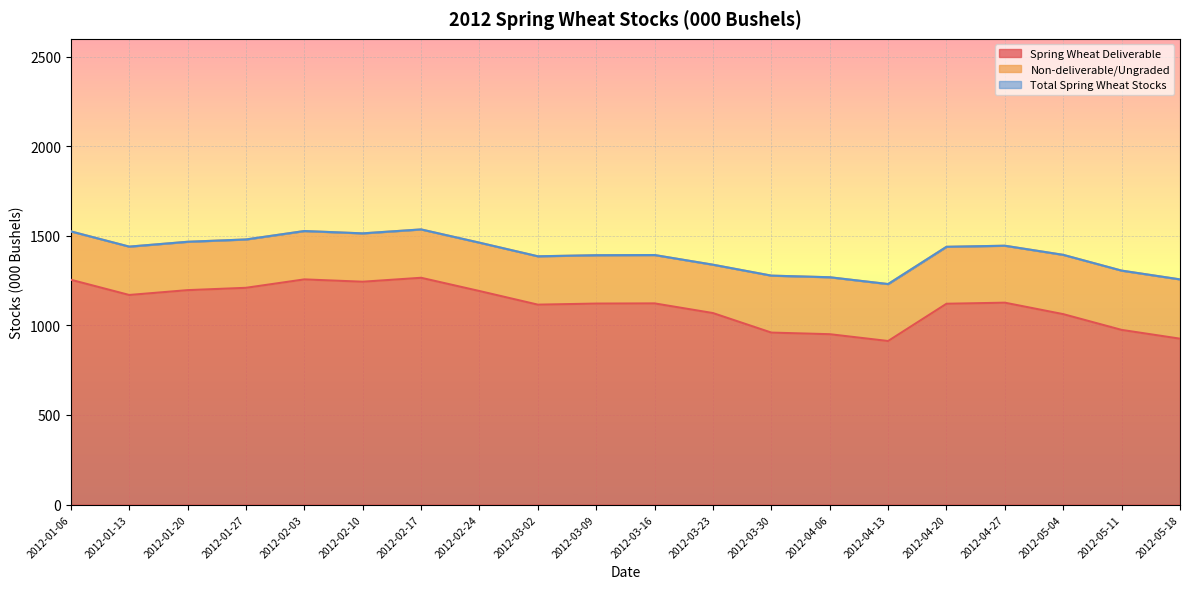

True or false: Total Spring Wheat Stocks and Spring Wheat Deliverable cross at least once.

False